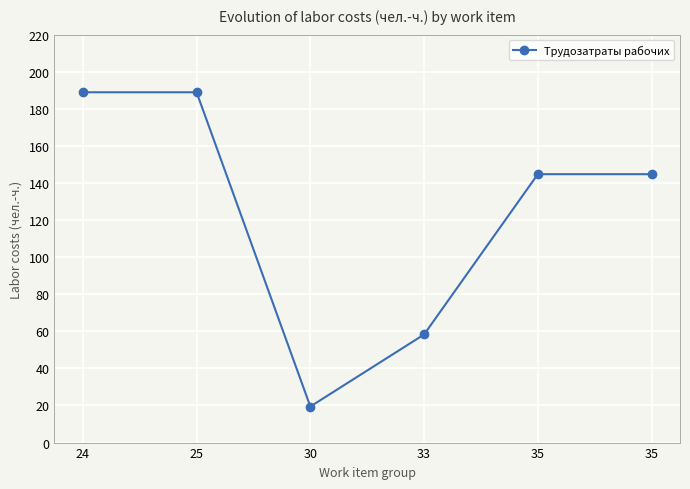

Does the chart have visible grid lines?

Yes